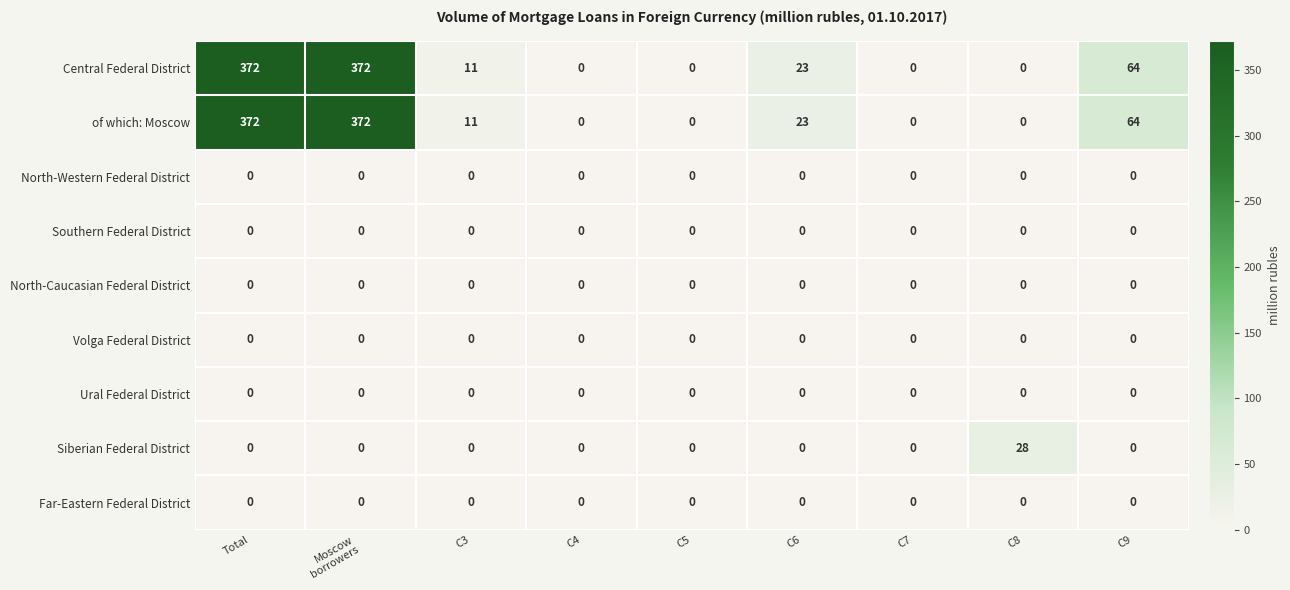

The value of Central Federal District at C4 is 0. True or false?

True